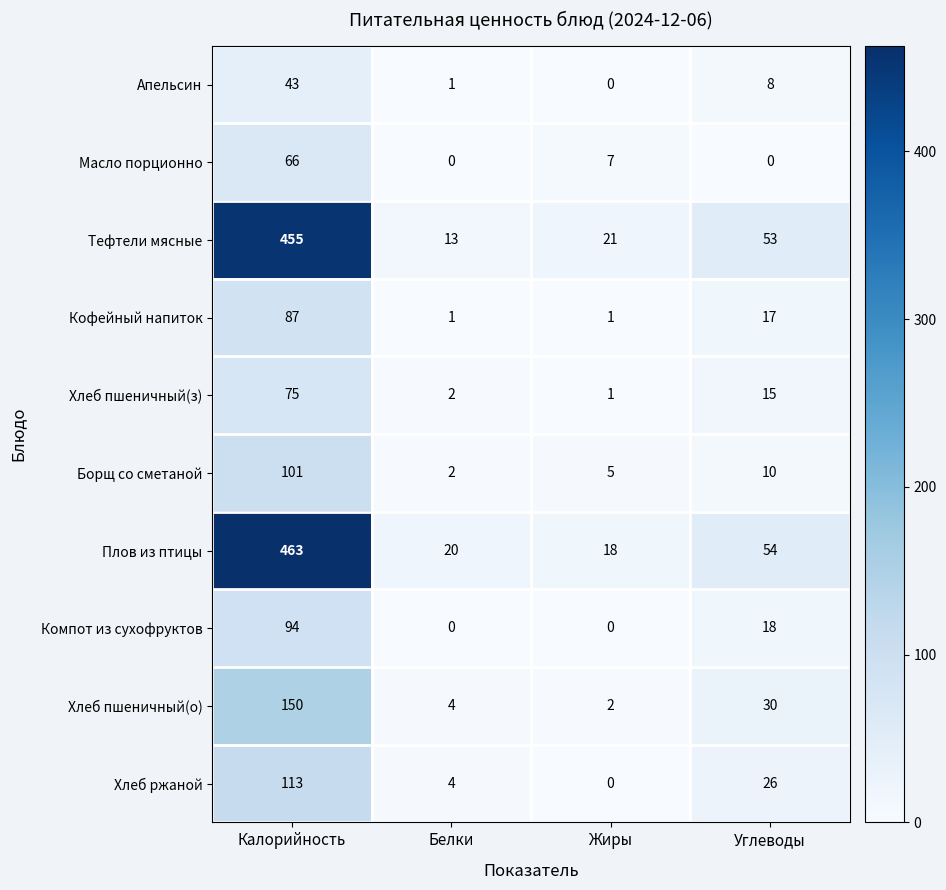

How many data points does each series have?

4